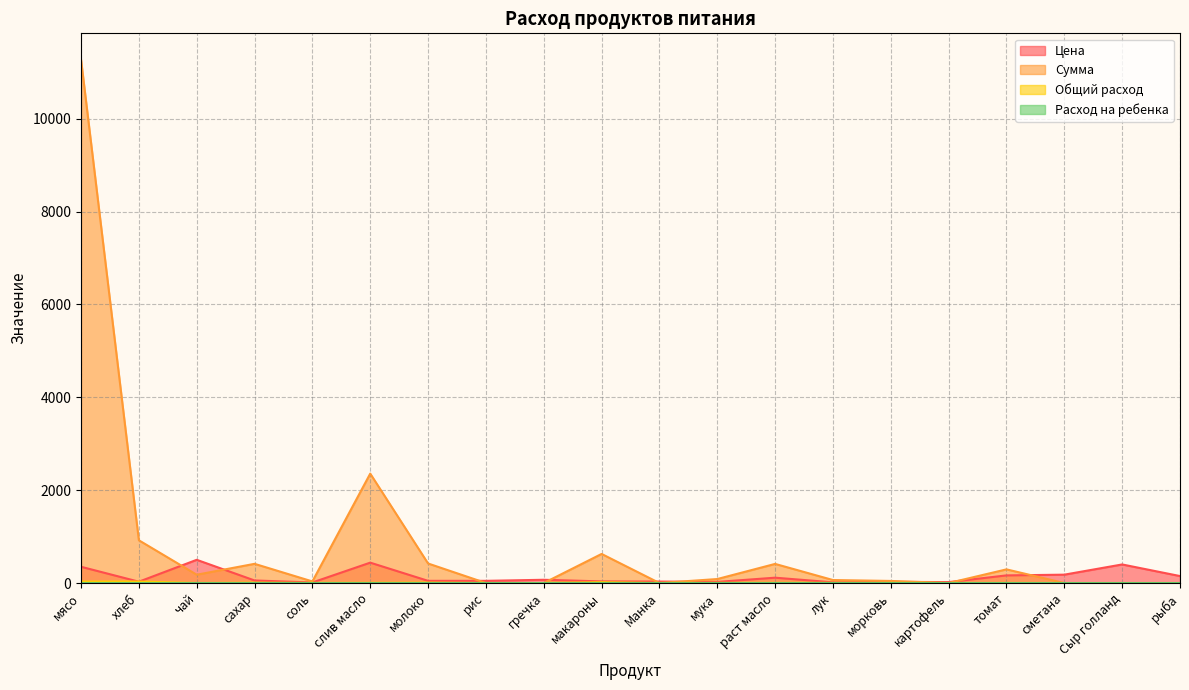

At which label is Цена closest to 256?

сметана